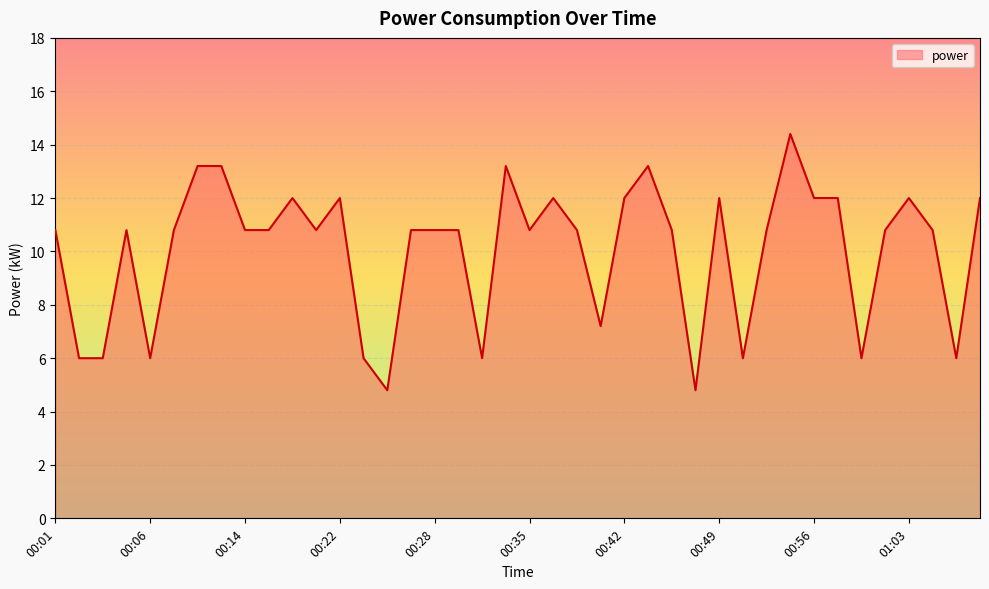

True or false: there are more than 1 points higher than both neighbors.

True